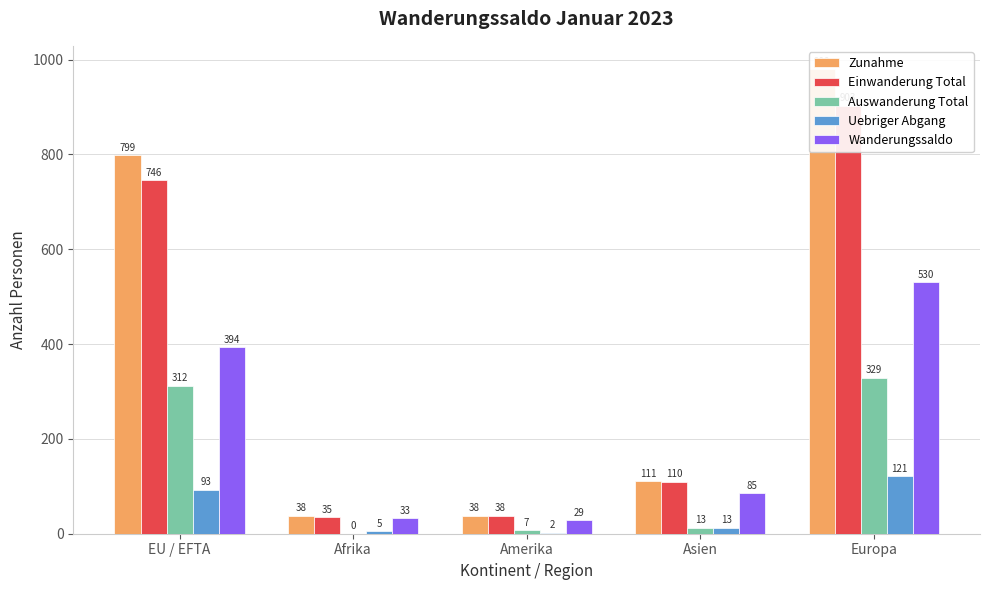

True or false: Zunahme has a value of 38 at Amerika.

True